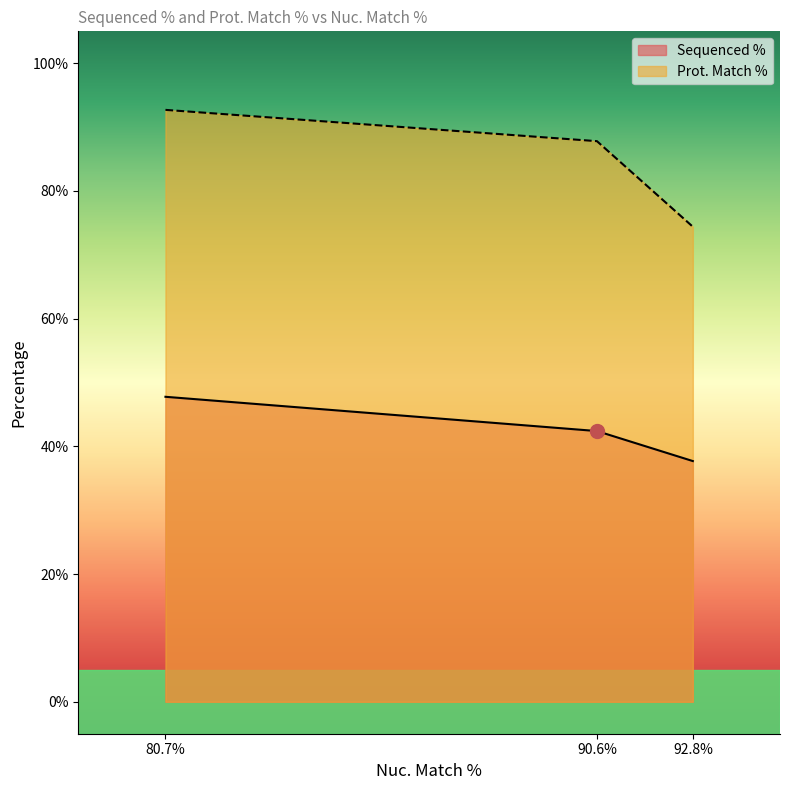

How many categories are shown in the chart?

3